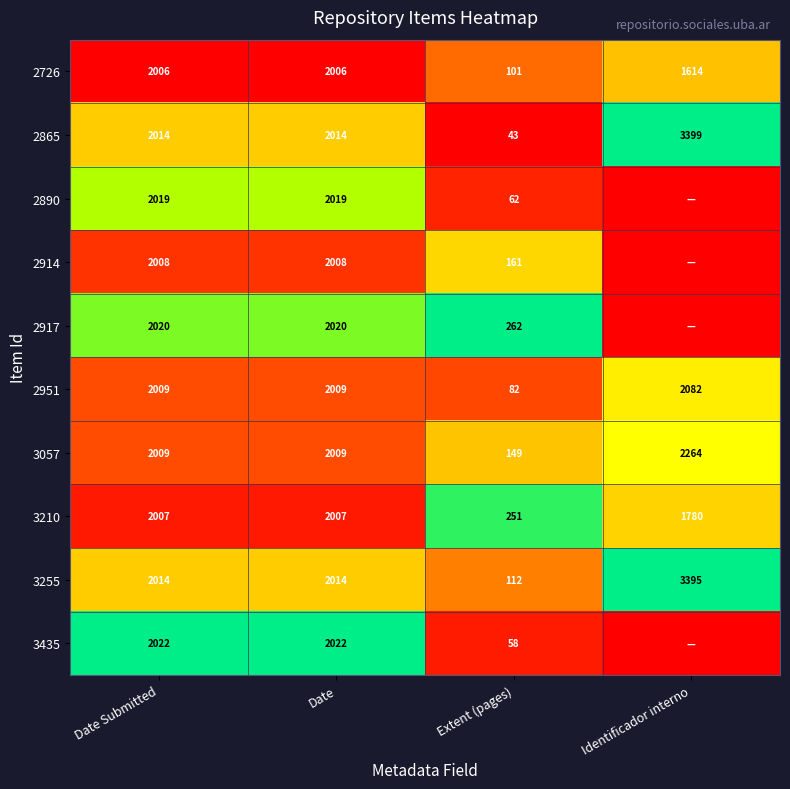

What is the difference between the 3435 values at Date Submitted and Extent (pages)?

1964